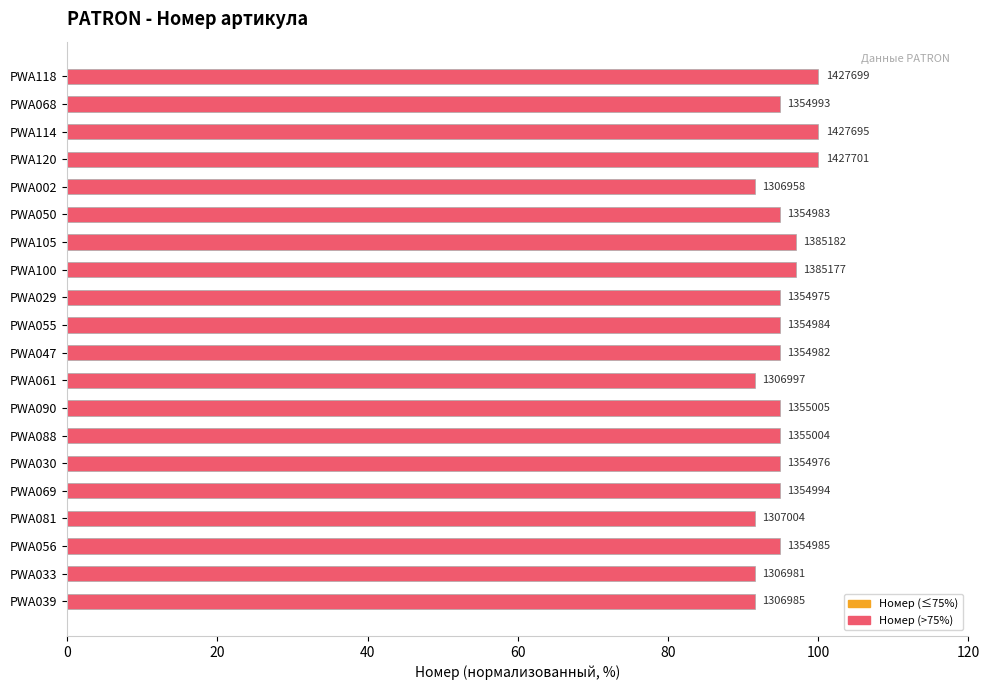

What is the minimum value shown in the chart?

91.5